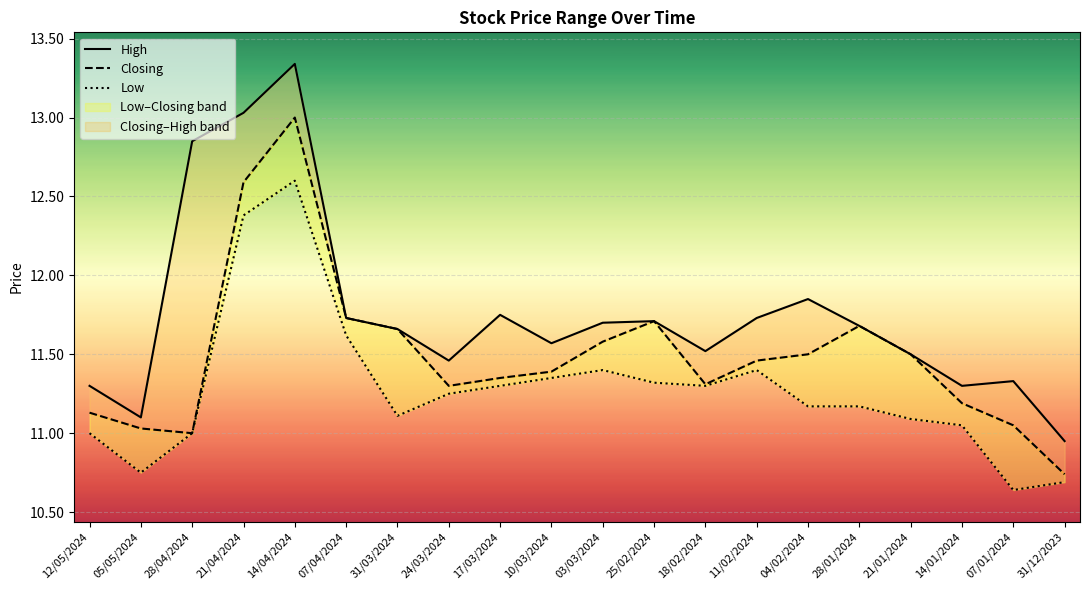

Is this an area chart (filled region under the line)?

No